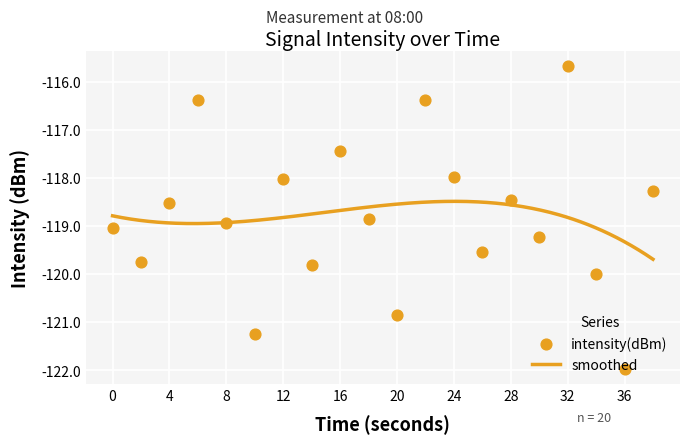

Between 26 and 30, which is larger?

30